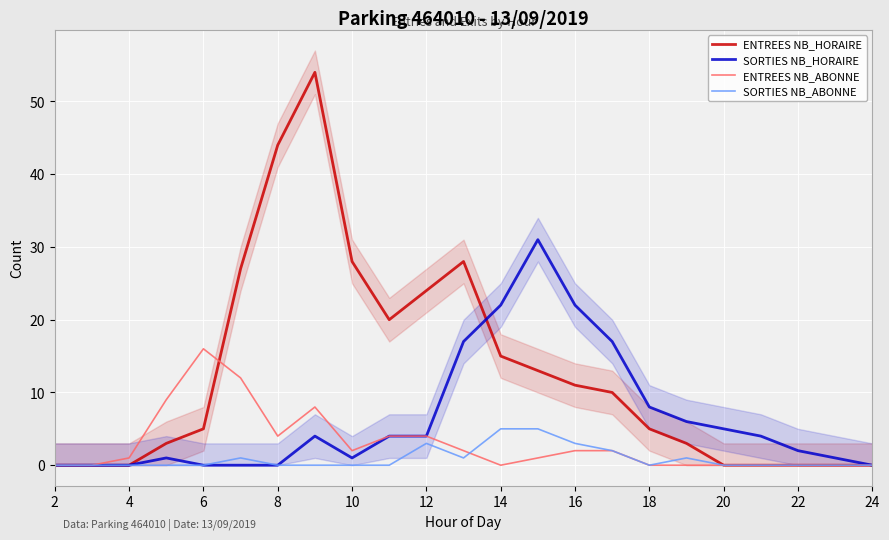

At how many categories does at least one series exceed 42?

2